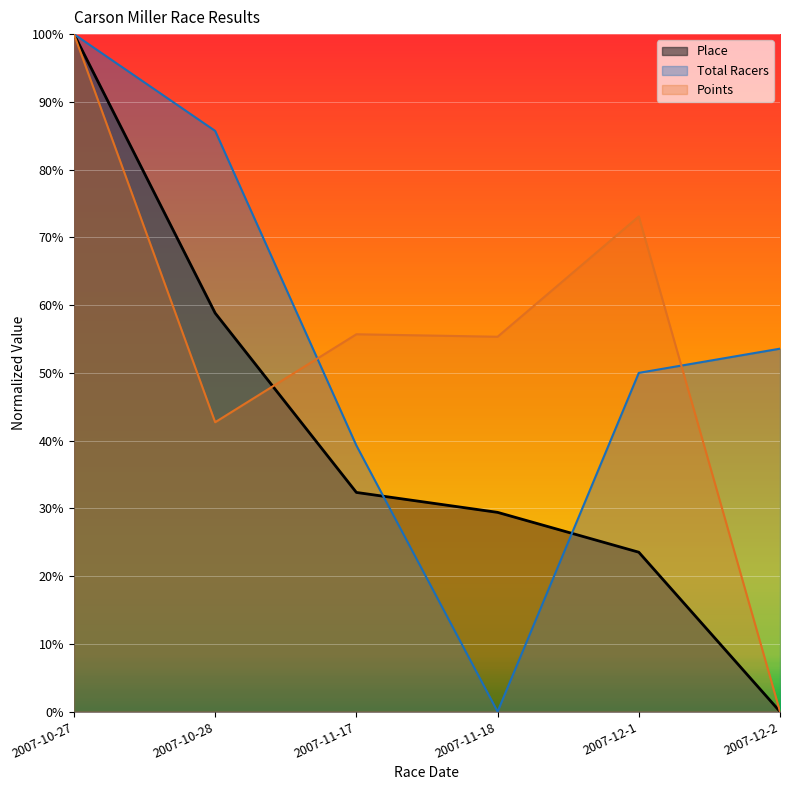

How many values in the Points series exceed 0?

5